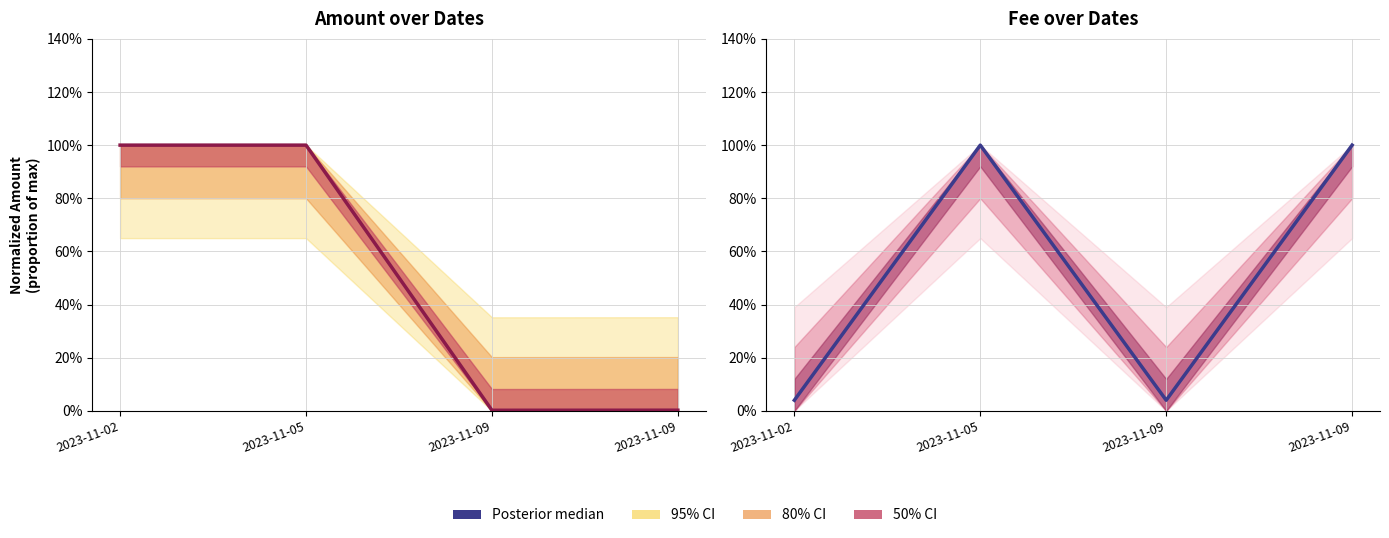

Is it true that the value at 2023-11-02 is 0.1?

False